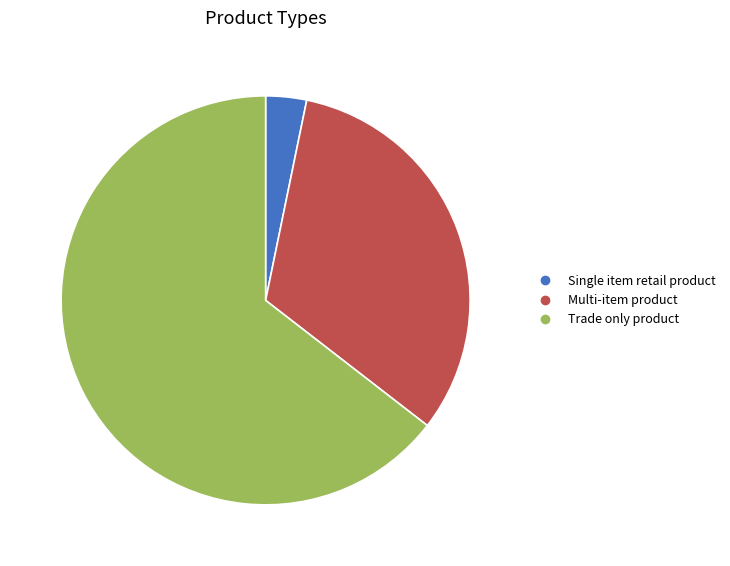

Is Single item retail product the majority of the pie?

No